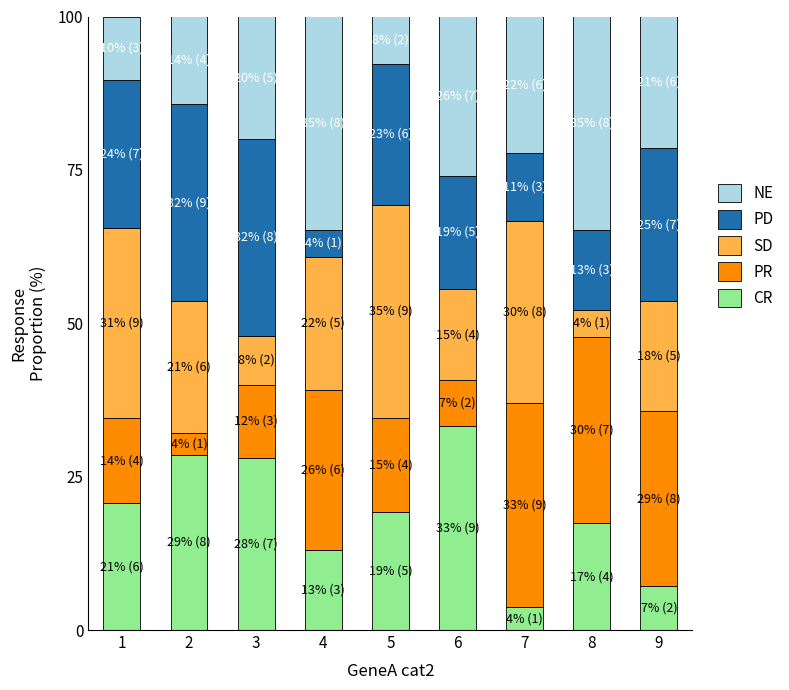

What is the difference between the maximum and minimum values in the CR series?

29.6